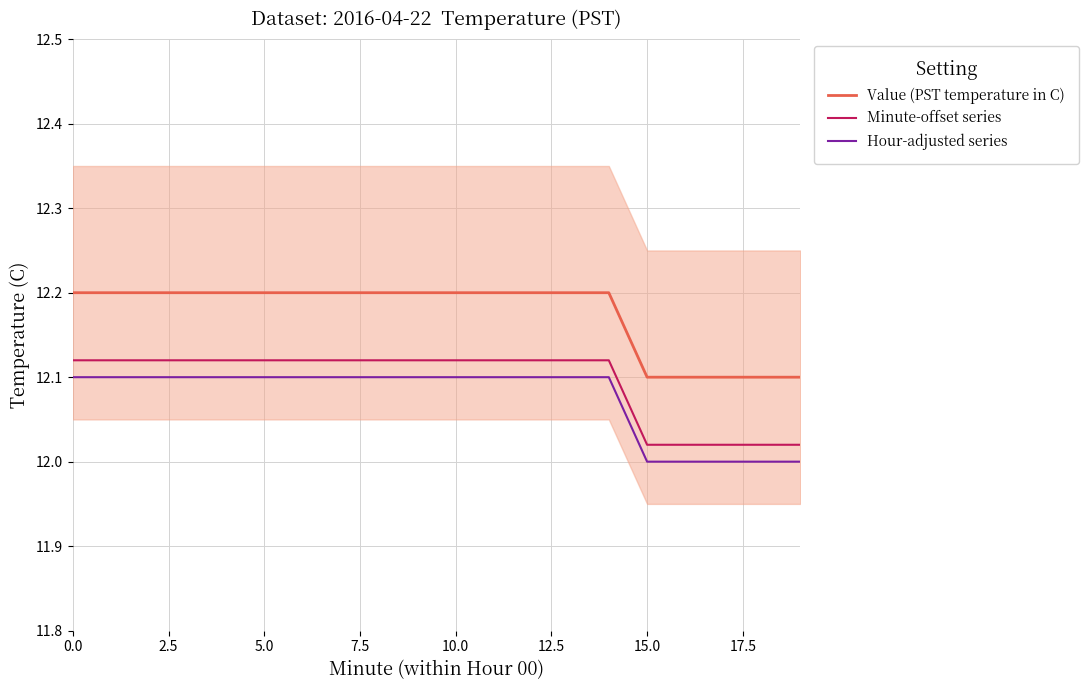

Is it true that Value (PST temperature in C) equals 16.3 at 0.0?

False